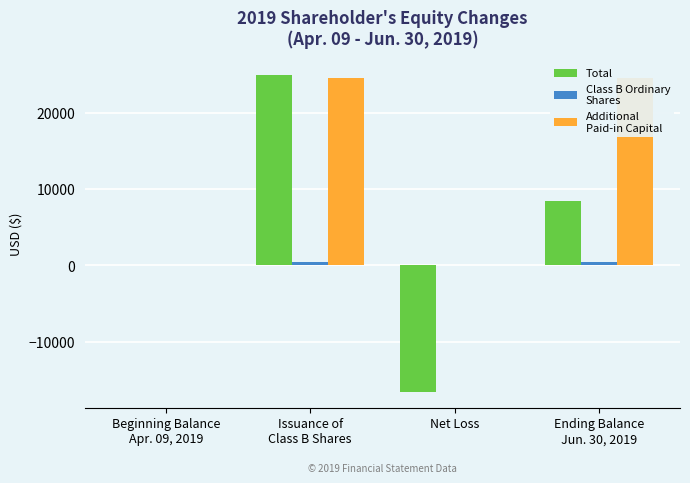

Which series has the largest total across all categories?

Additional
Paid-in Capital